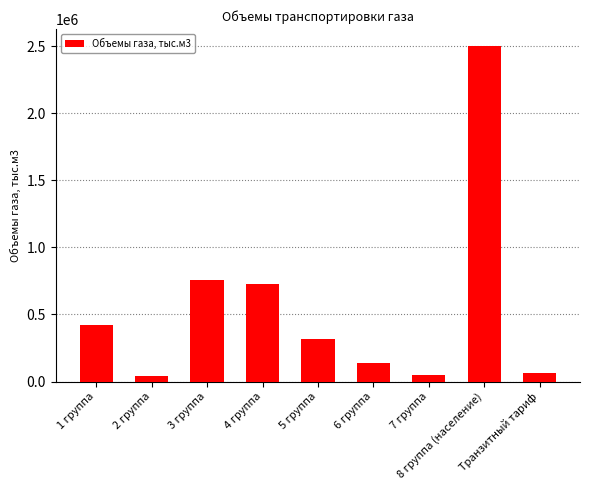

What is the value of the 8th bar from the left?

2502321.5